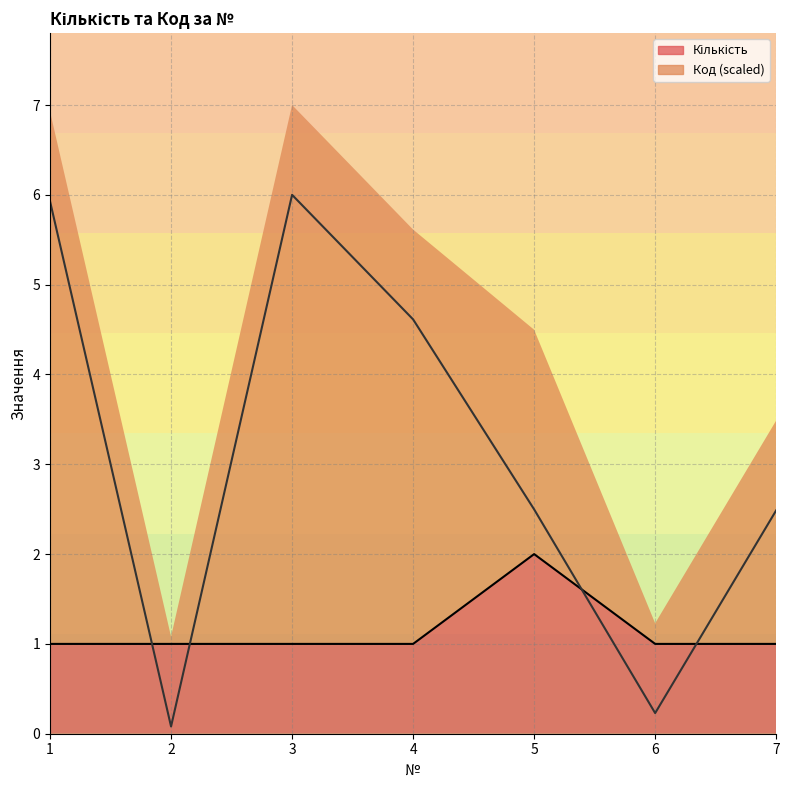

What are all the series names shown in the legend?

Кількість, Код